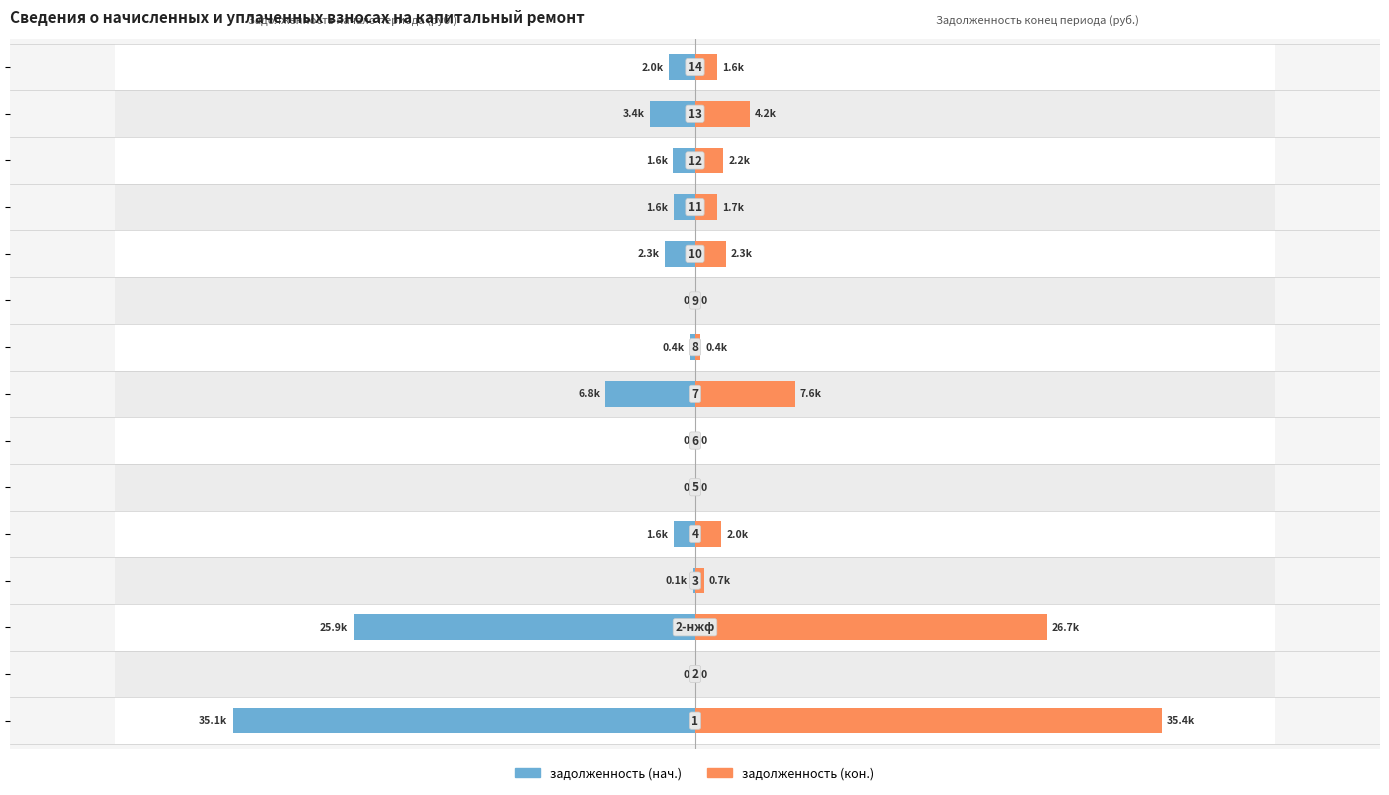

Read the задолженность (кон.) value at 3.

651.9